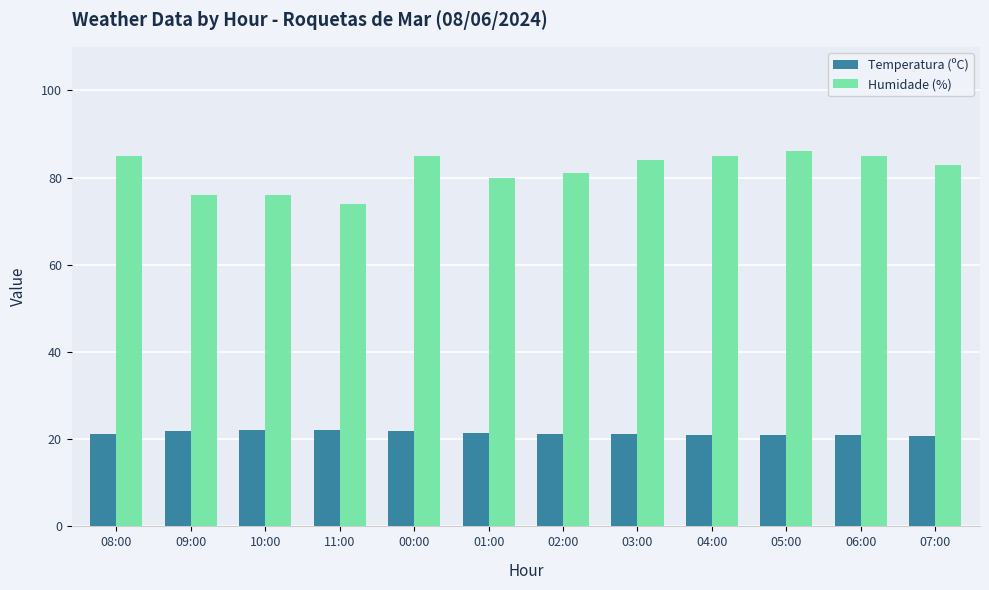

Between 11:00 and 05:00, which series saw the biggest shift?

Humidade (%)